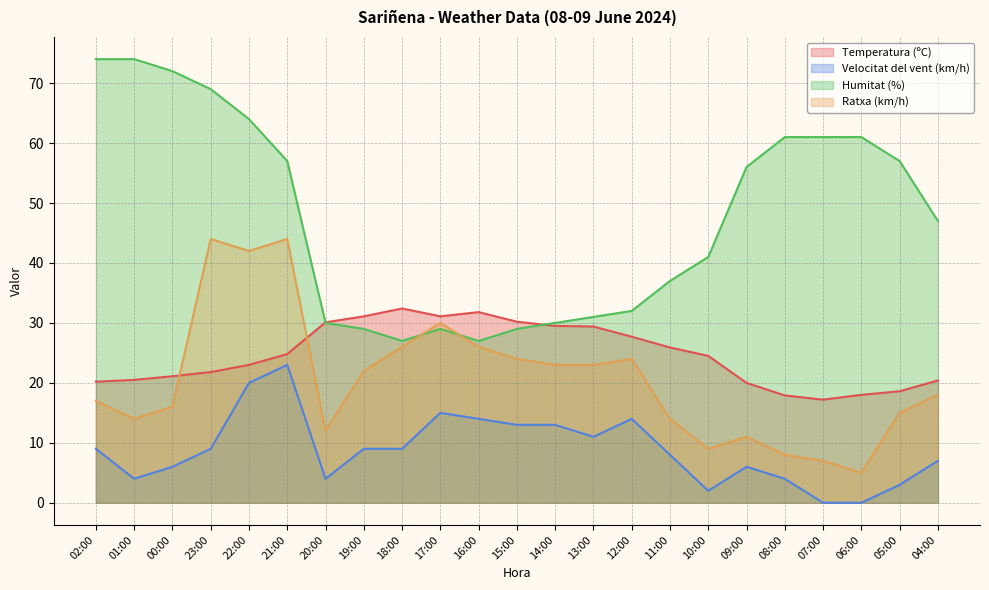

How many lines are shown in the chart?

4